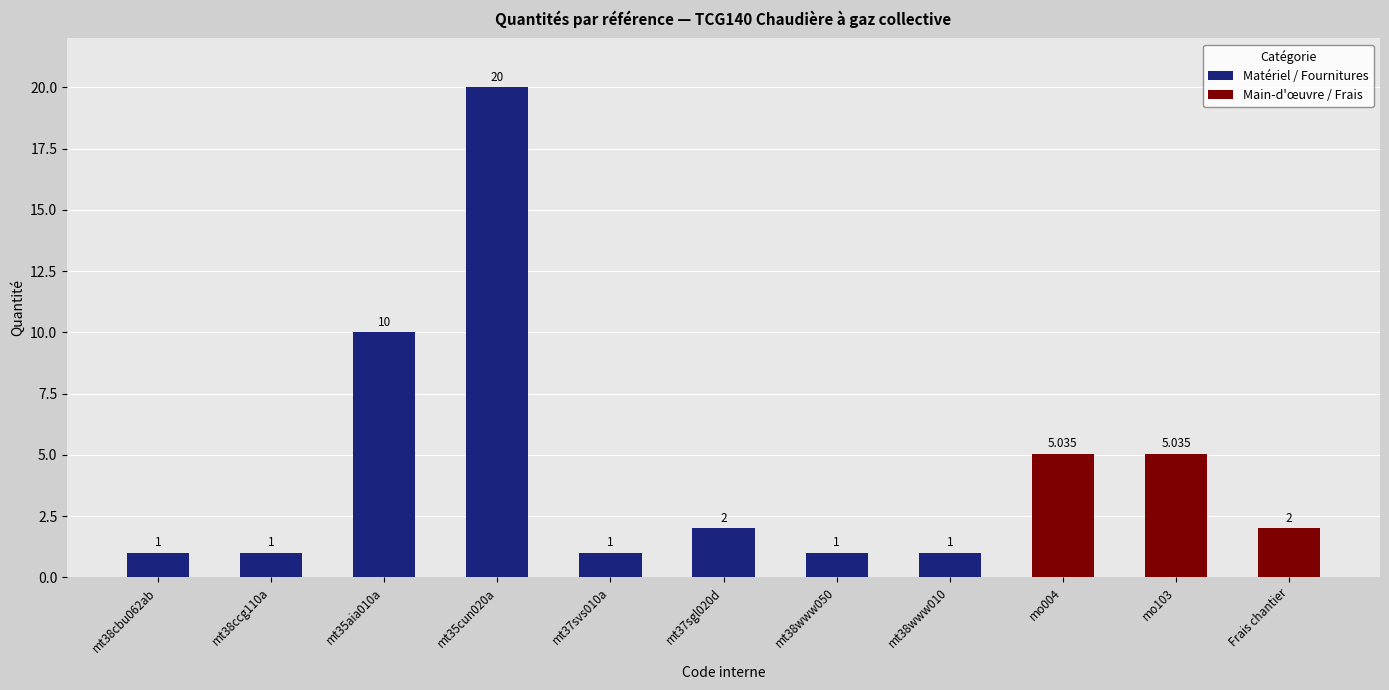

What is the minimum value shown in the chart?

1.0